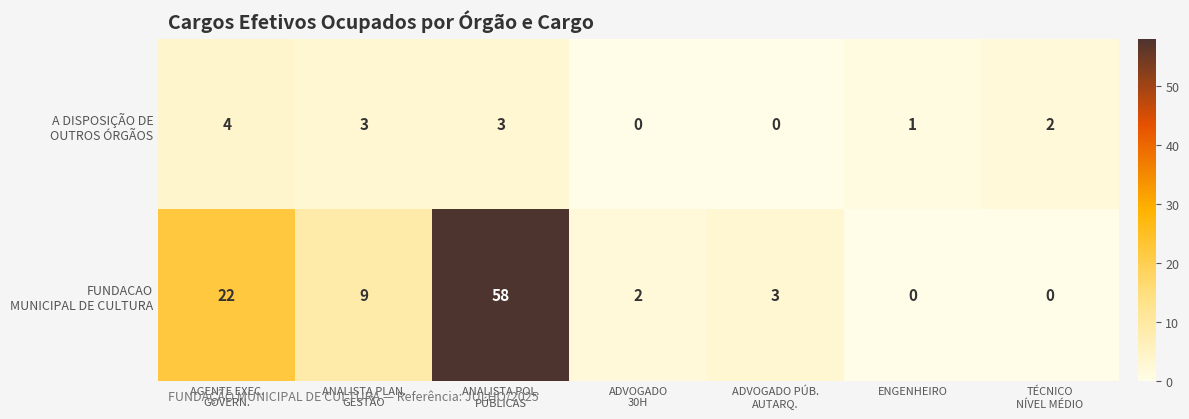

Rank the series by their average value, from highest to lowest.

FUNDACAO MUNICIPAL DE CULTURA, A DISPOSIÇÃO DE OUTROS ÓRGÃOS